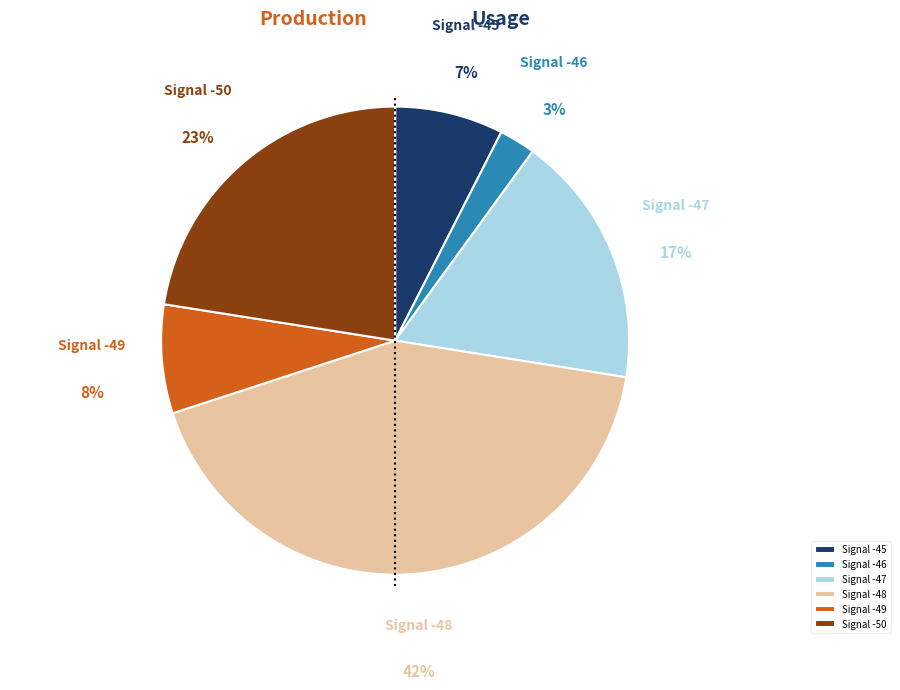

How many segments does this pie chart have?

6